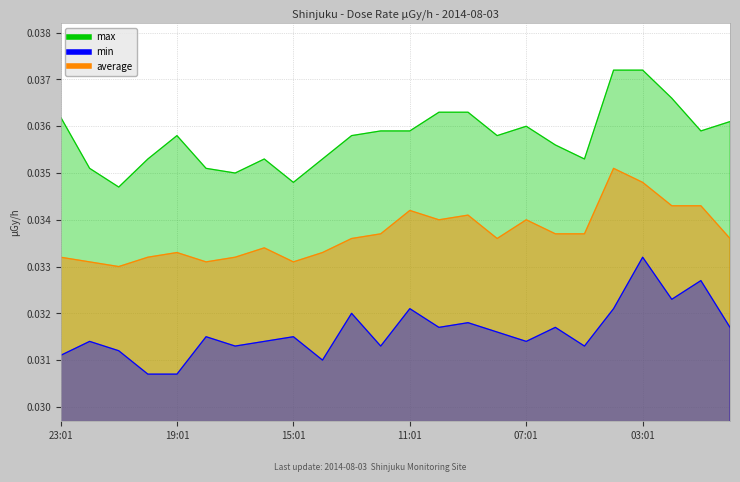

In average, how many points are higher than both neighbors (excluding endpoints)?

6